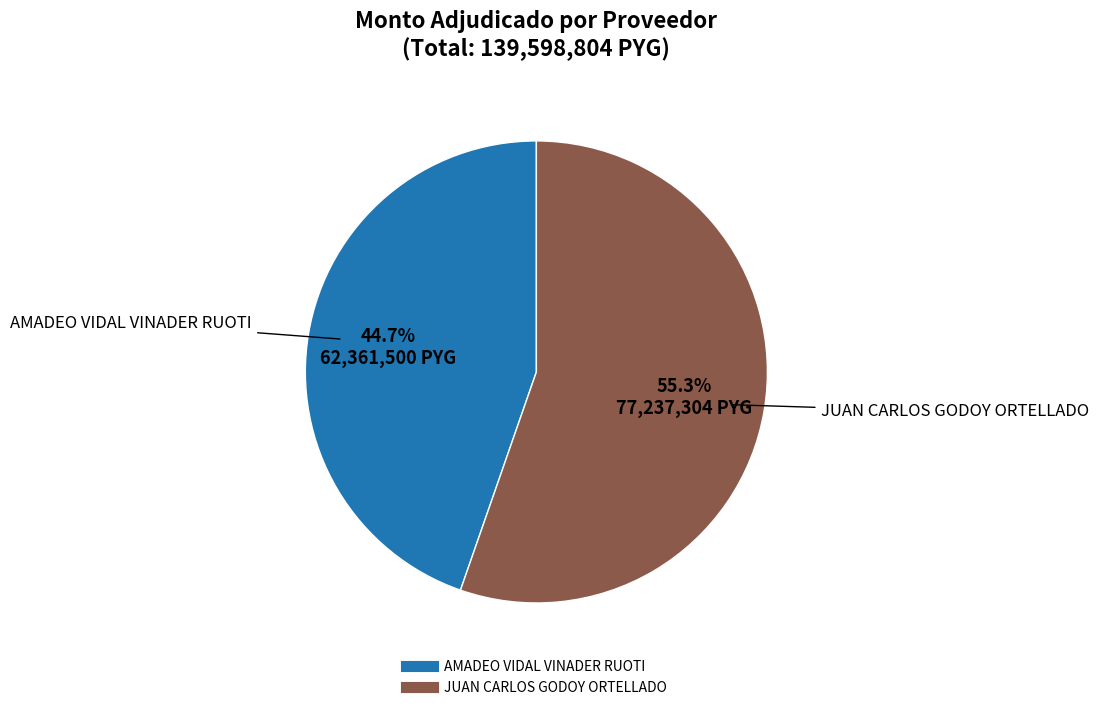

To the nearest percent, what is the difference between the JUAN CARLOS GODOY ORTELLADO and AMADEO VIDAL VINADER RUOTI slice percentages?

11%